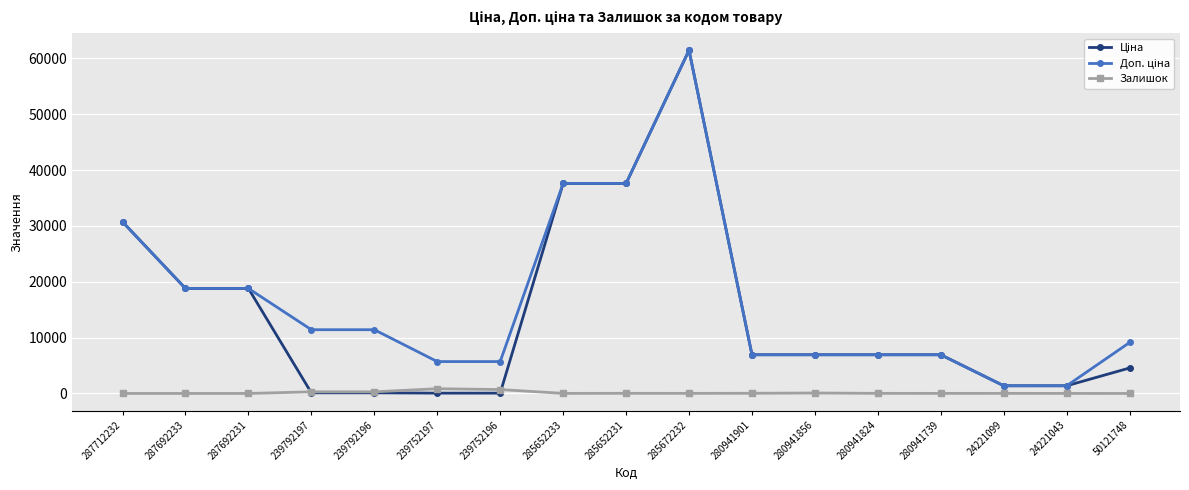

True or false: Залишок has more than 0 interior local peaks.

True